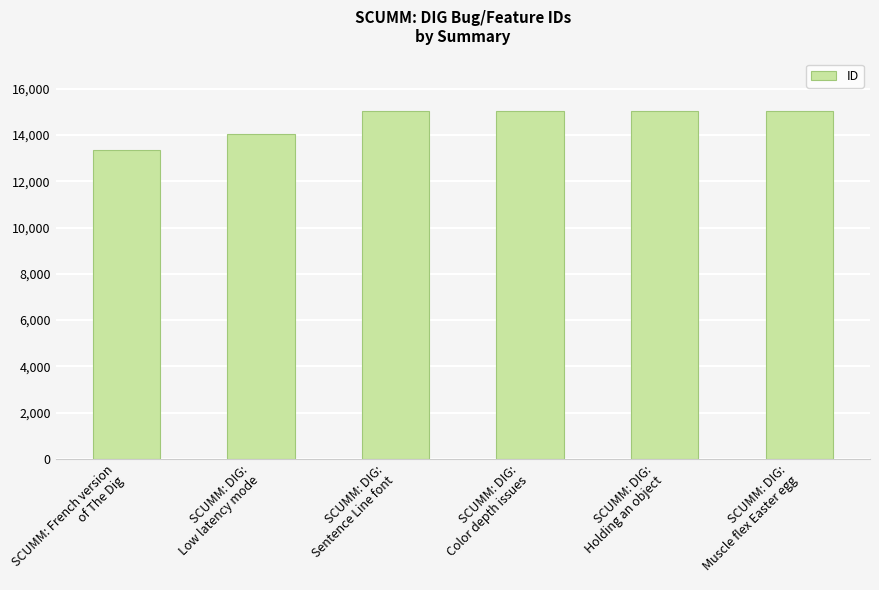

Approximately how many times larger is the value at SCUMM: French version
of The Dig compared to SCUMM: DIG:
Sentence Line font?

0.9